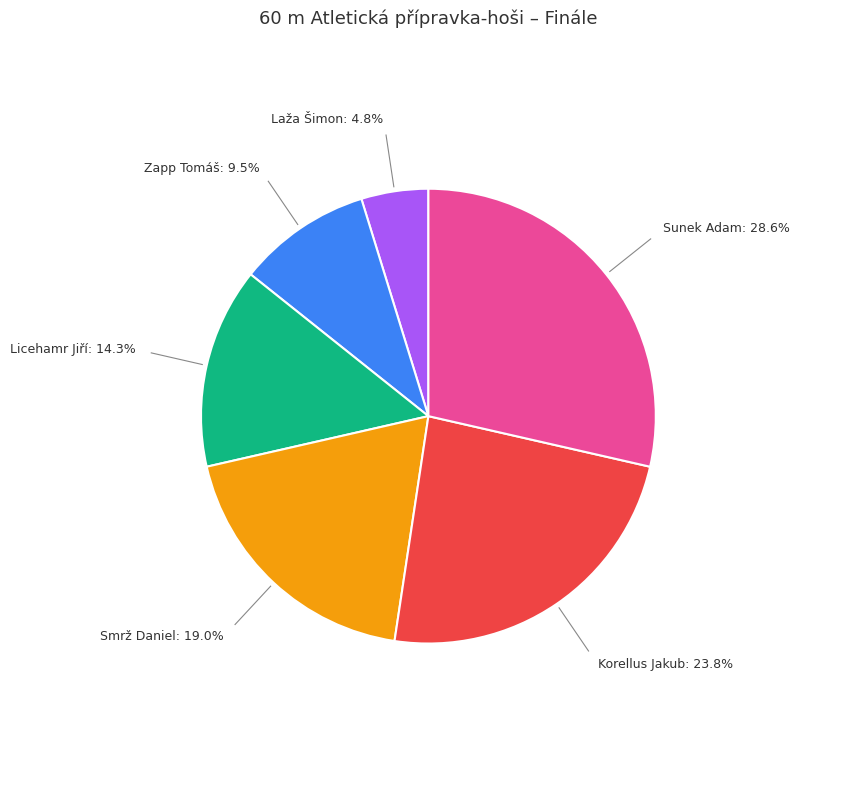

Which category has the smallest portion of the pie?

Laža Šimon